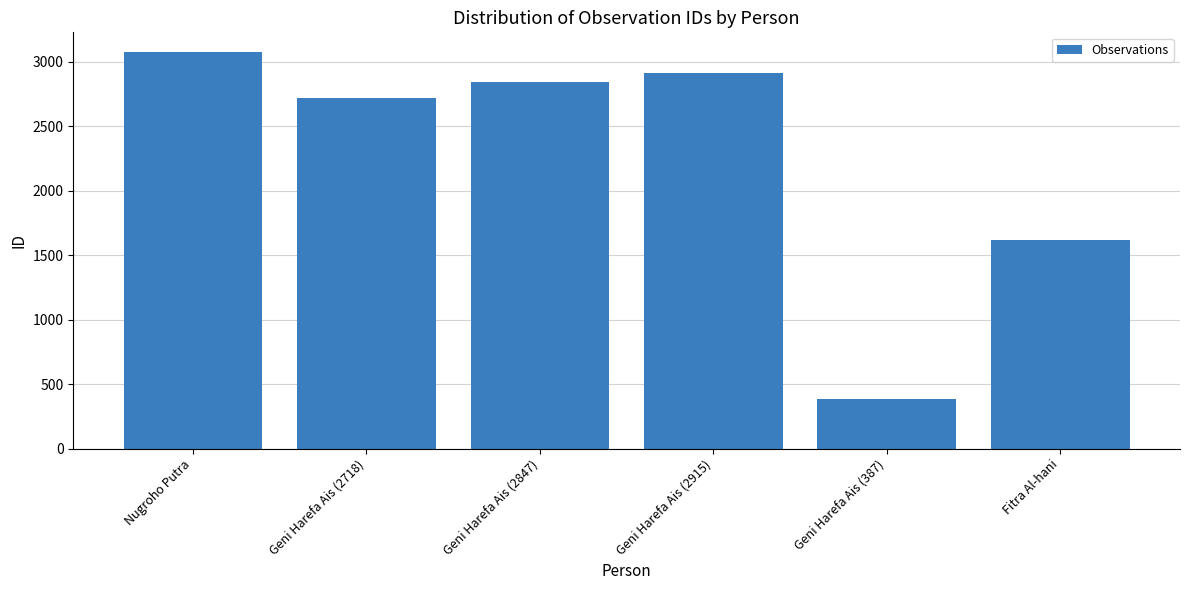

Reading left to right, transcribe all the data shown in this chart.

3075	2718	2847	2915	387	1619